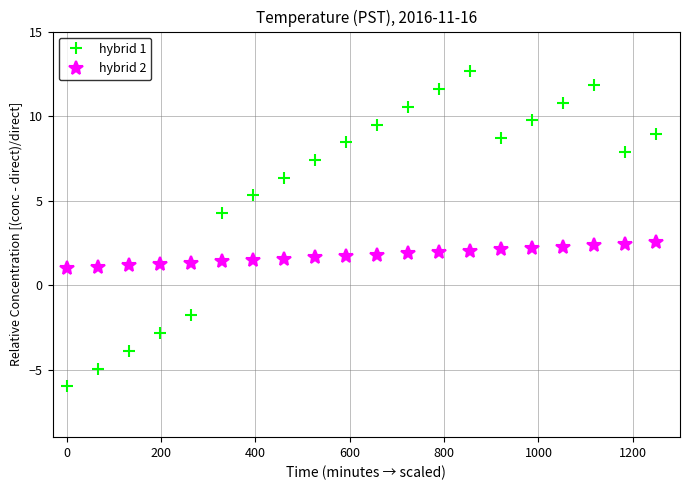

List the series in order of their overall mean, highest first.

hybrid 1, hybrid 2